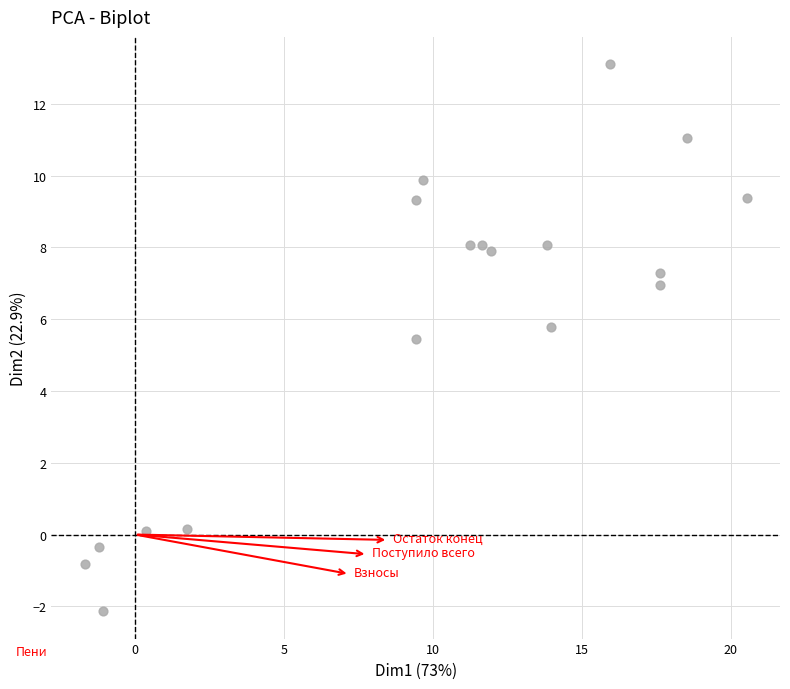

What Y value in the scatter plot is closest to 5?

5.5